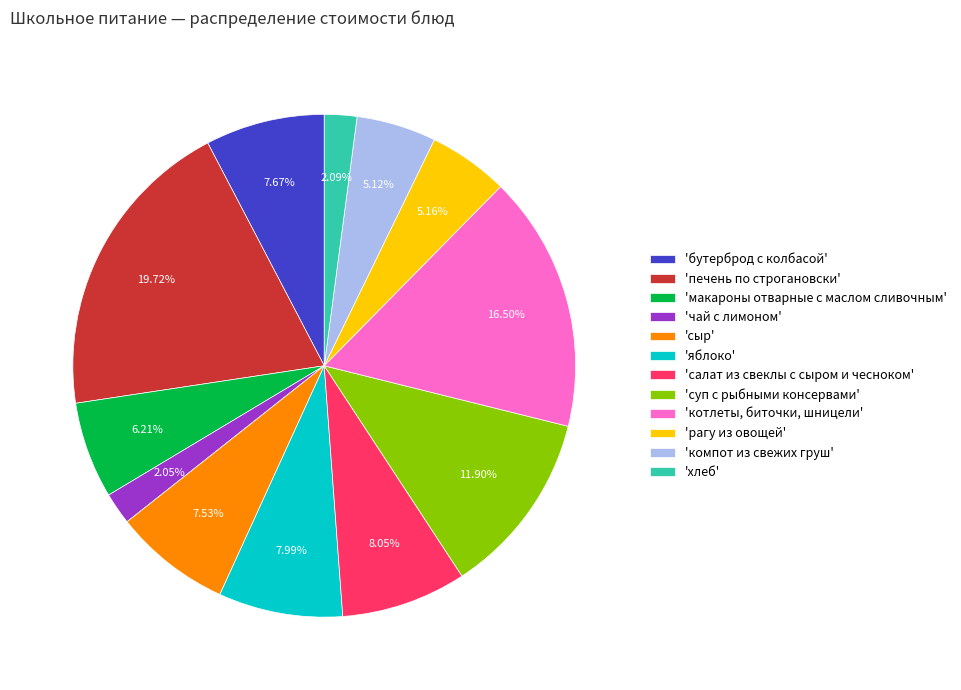

How many segments does this pie chart have?

12